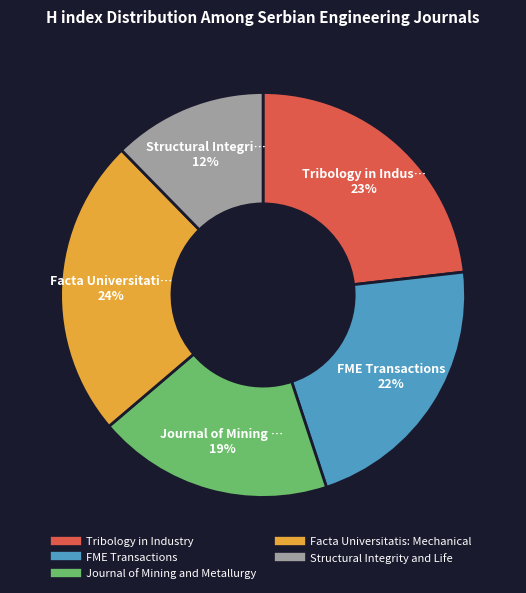

Which slice is the smallest?

Structural Integrity and Life